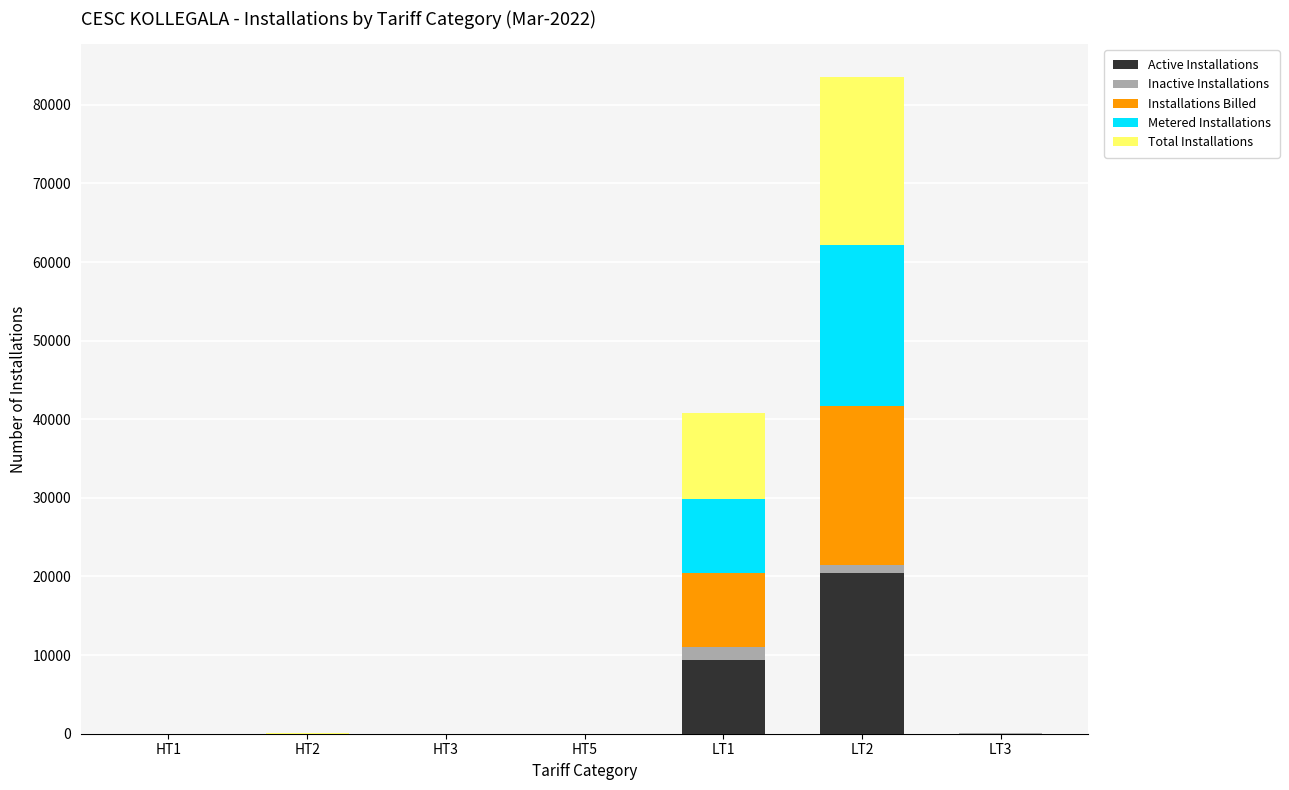

Does the chart contain stacked bars?

Yes